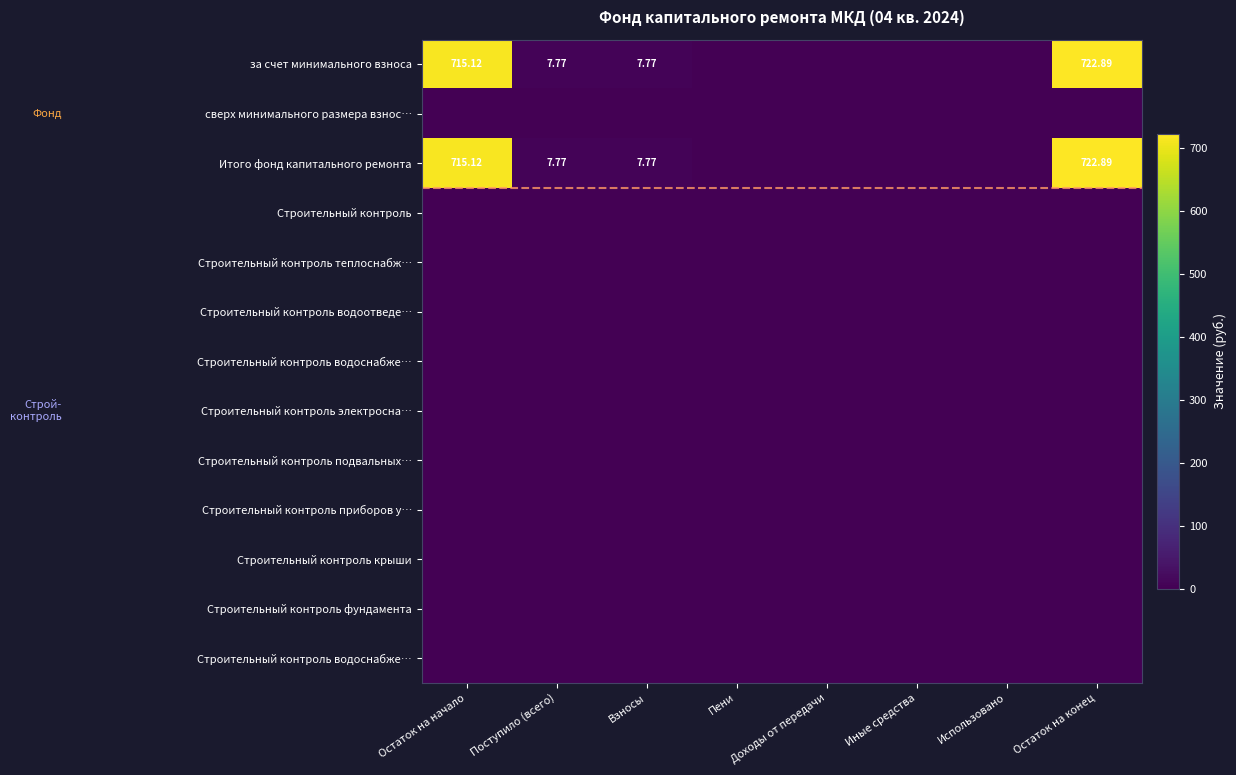

What is the difference between the highest and lowest values at Поступило (всего)?

7.8